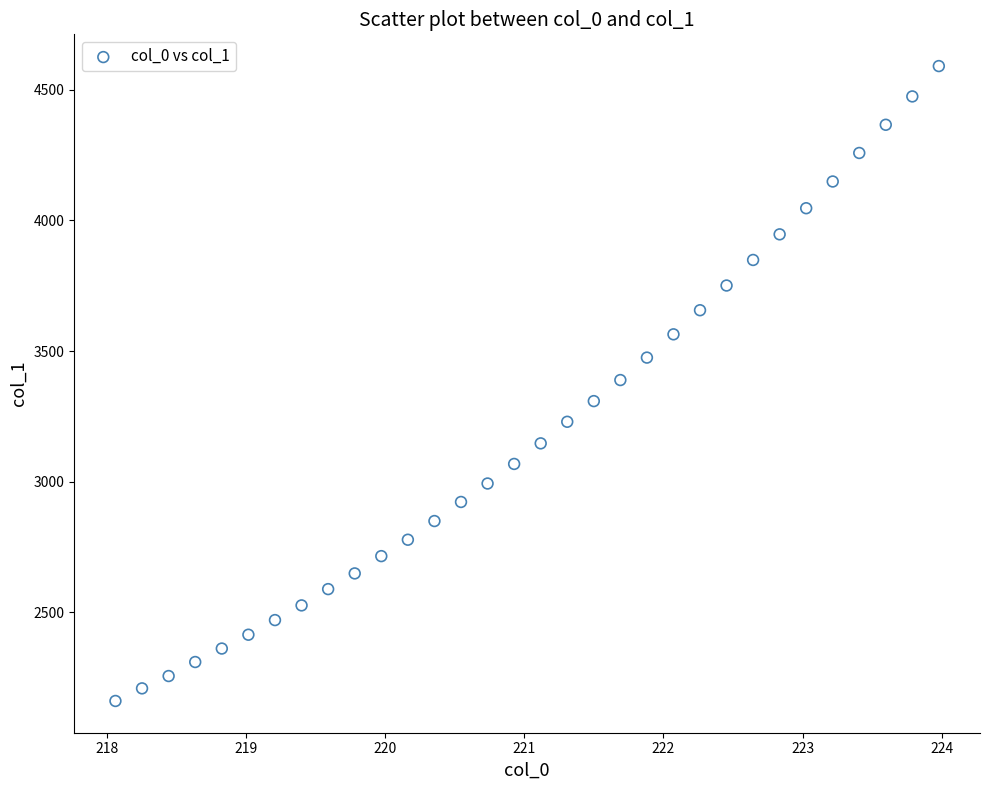

What is the range of X values (max minus min)?

5.9